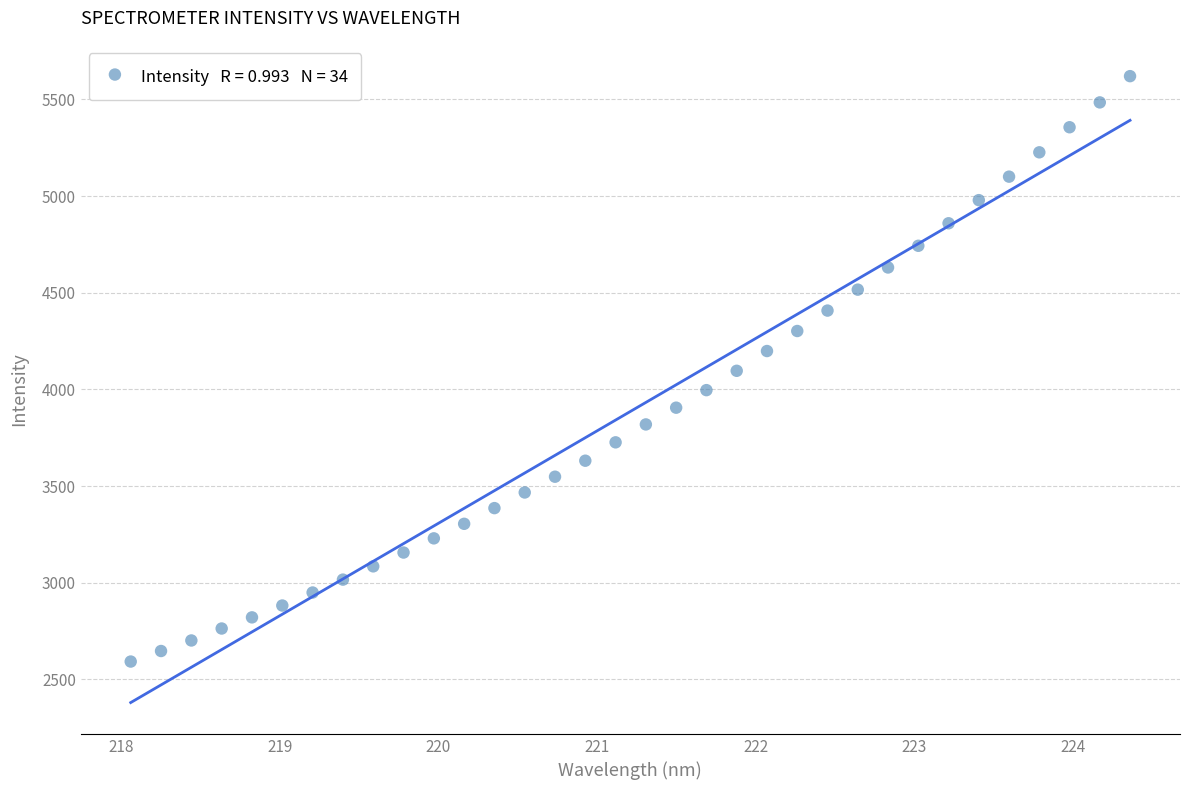

What is the range of Y values (max minus min)?

3027.6